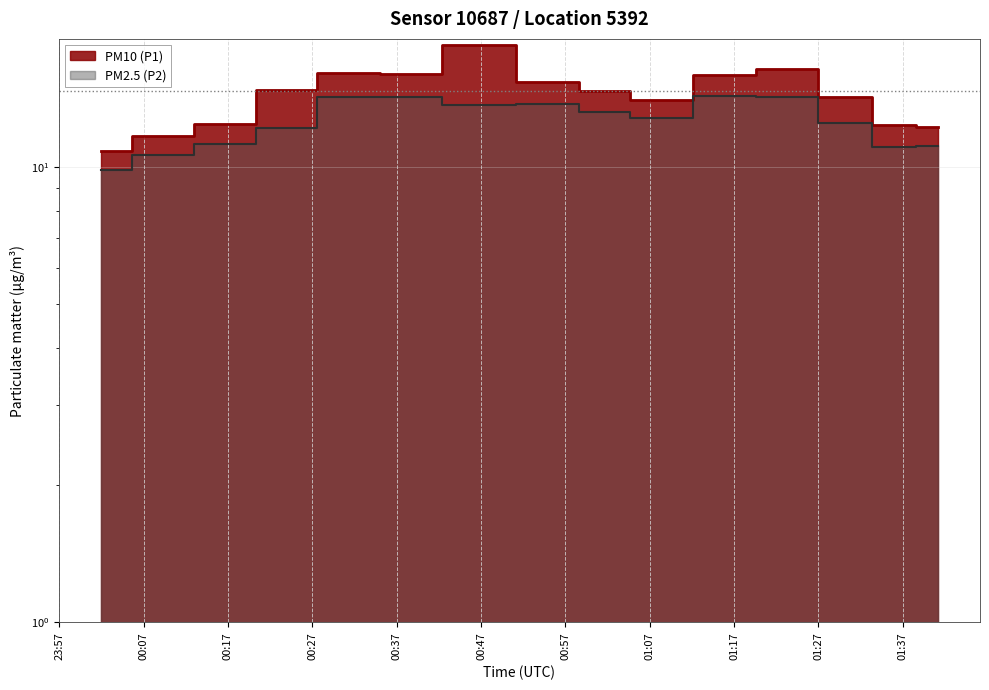

What is the difference between the maximum and minimum values in the PM2.5 (P2) series?

4.5